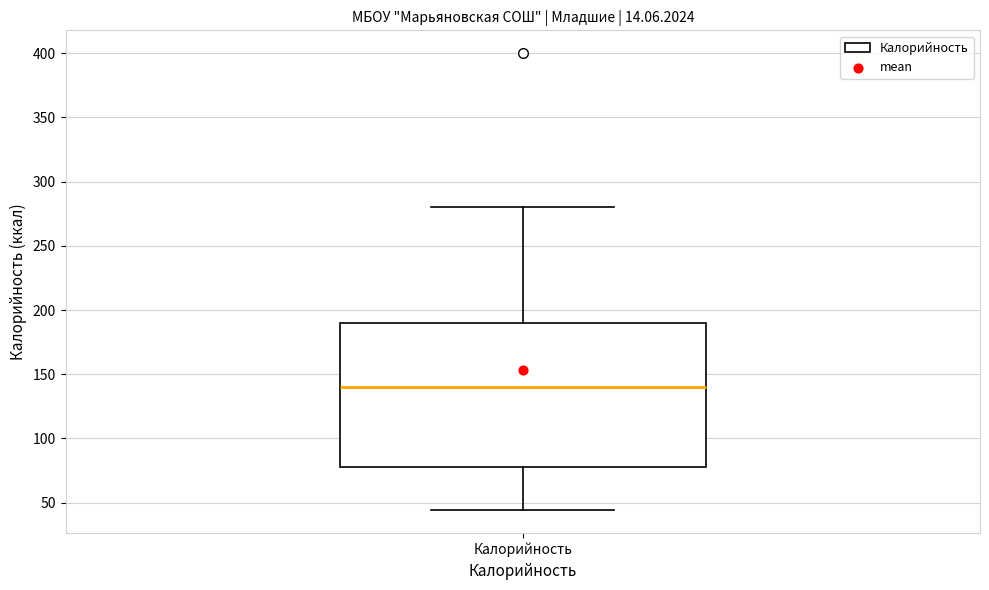

Transcribe this box plot: give where the median line is, the range the box spans, and where the two whiskers end, as read against the y-axis. The values are not printed on the chart, so give them approximately, as read against the axis.

median 140, box 80 to 190, whiskers 45 to 280